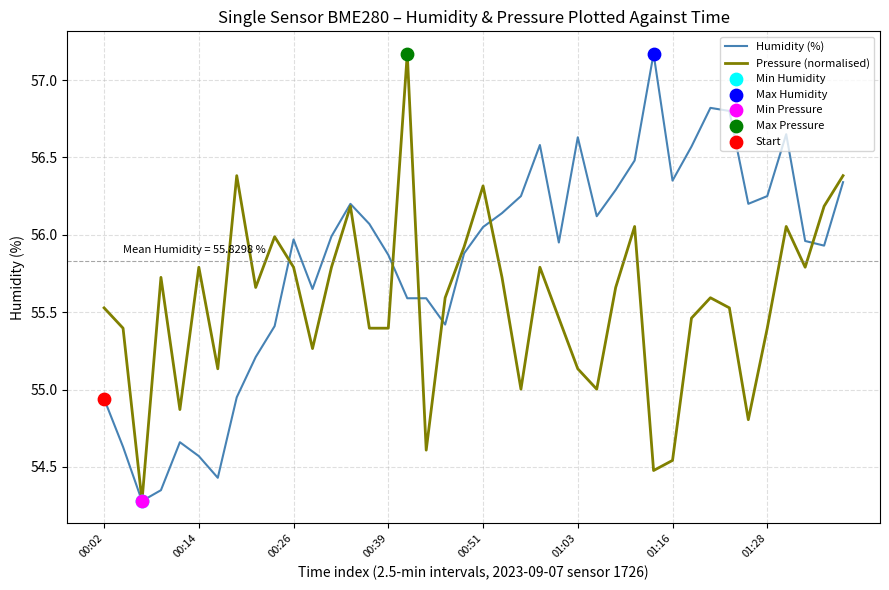

Which series has the largest total across all categories?

Humidity (%)